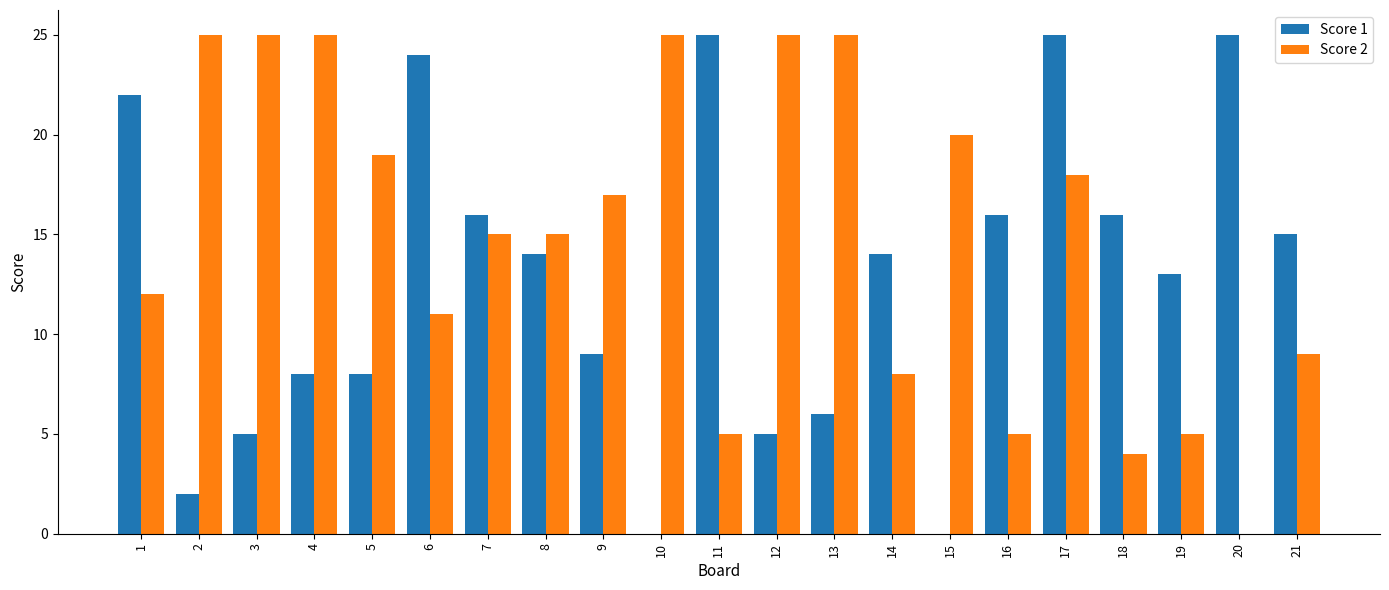

The value of Score 2 at 8 is 4. True or false?

False